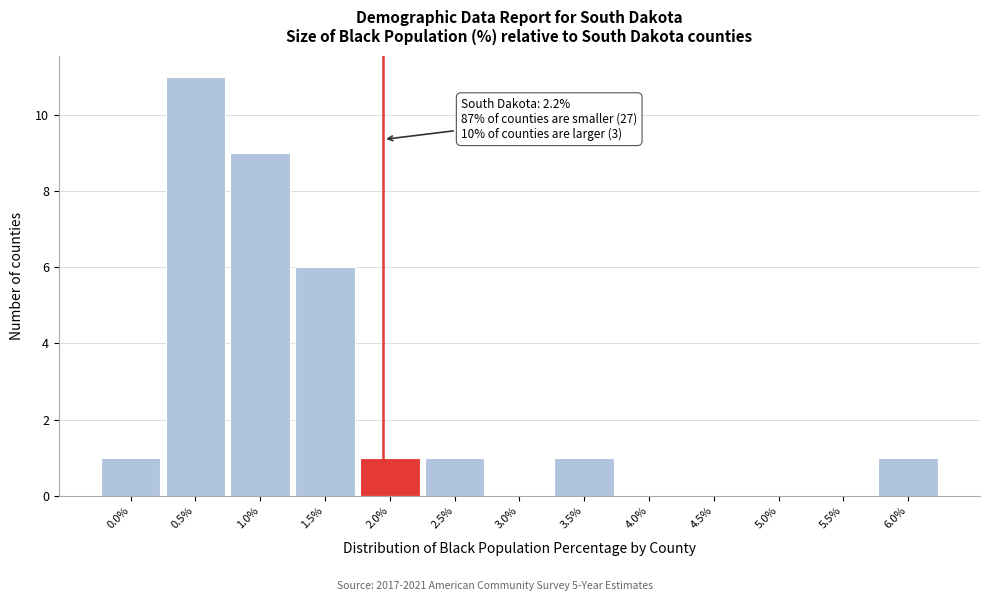

Reading left to right, transcribe all the data shown in this chart.

0.0%=1	0.5%=11	1.0%=9	1.5%=6	2.0%=1	2.5%=1	3.0%=0	3.5%=1	4.0%=0	4.5%=0	5.0%=0	5.5%=0	6.0%=1